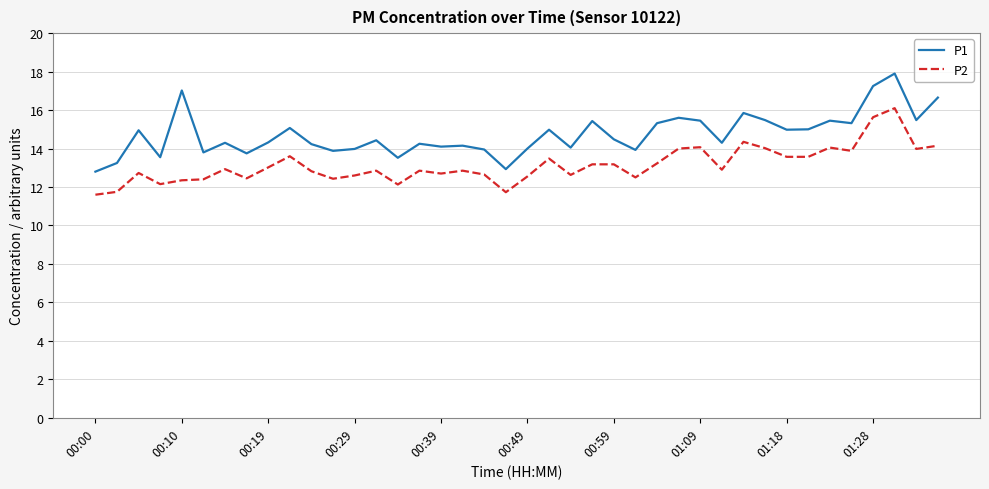

What is the average value of the P2 series?

13.1